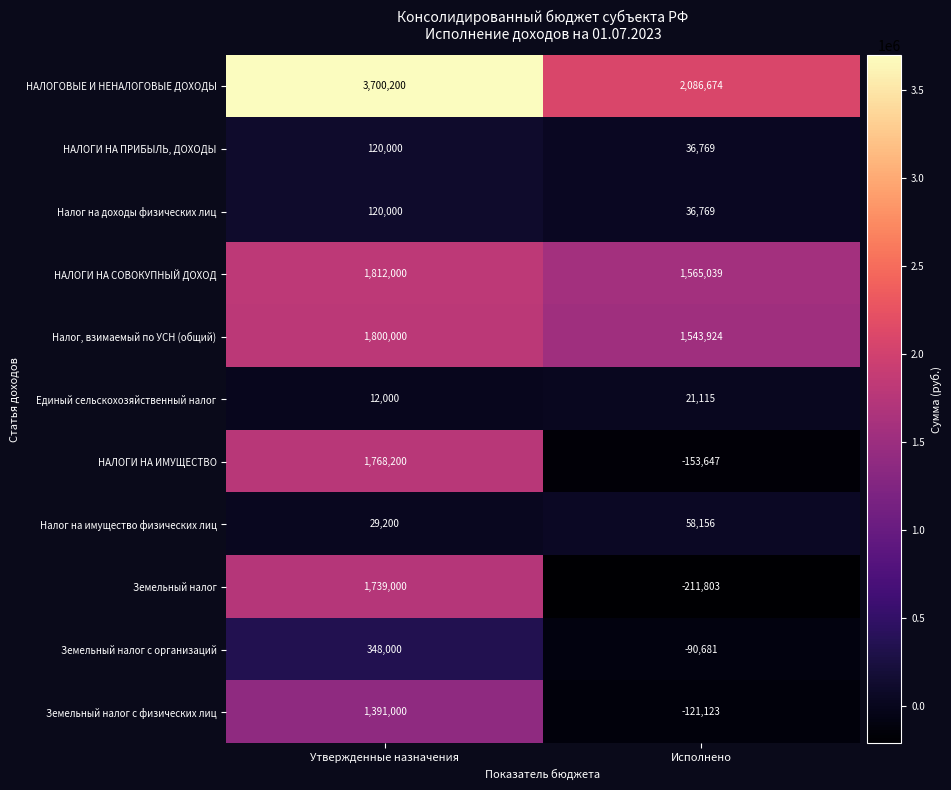

Count the number of data series in this chart.

11